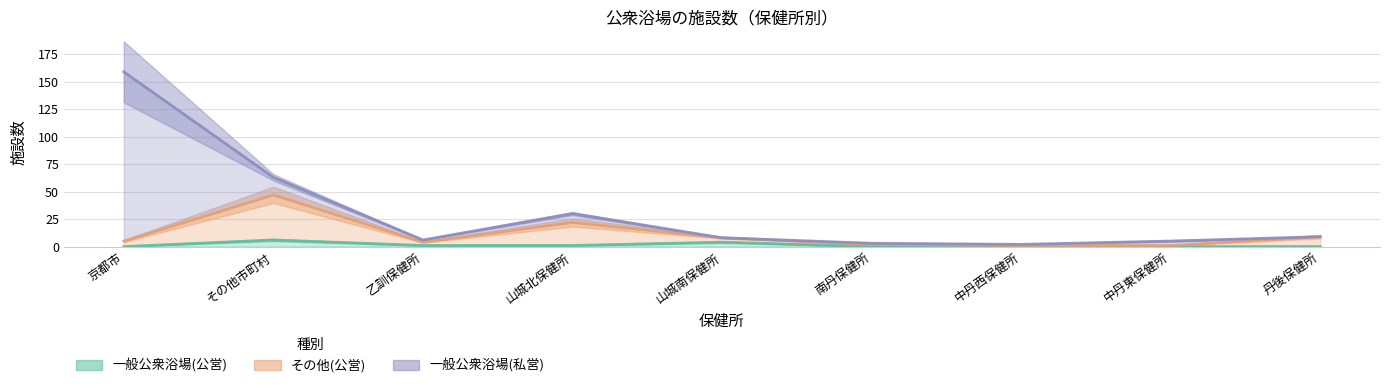

What value does the その他(公営) series have at 山城北保健所?

22